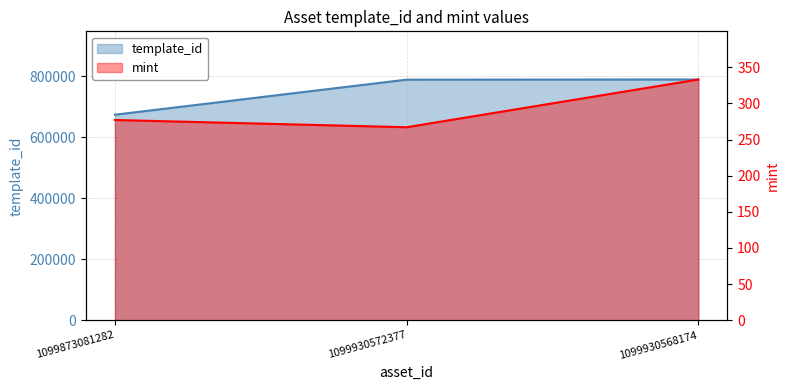

Is the value of mint at 1099873081282 greater than the value of template_id at 1099930572377?

No